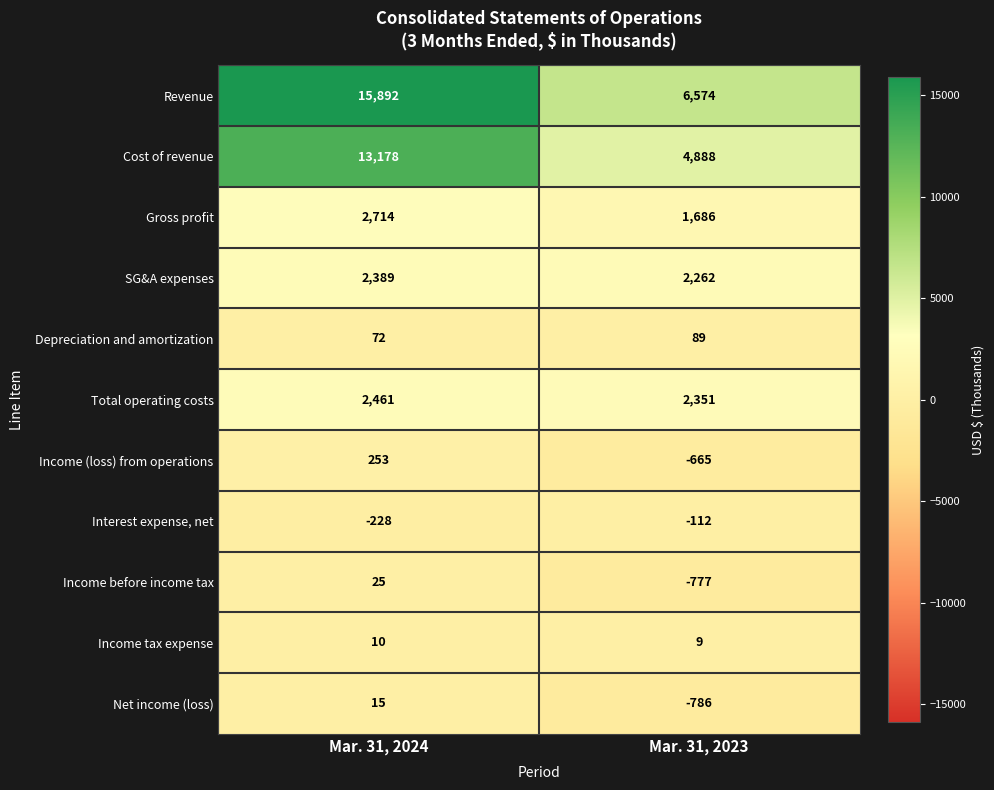

What is the total value across all series at Mar. 31, 2023?

15519